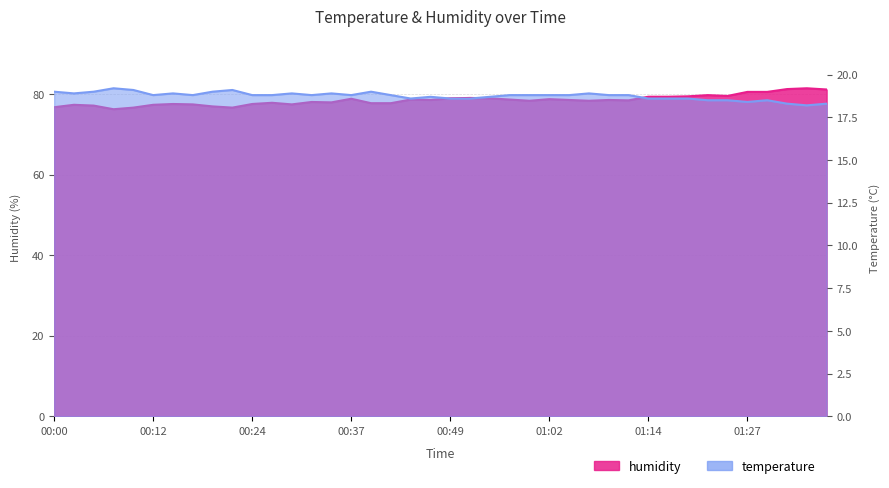

Reading left to right, what are all the values shown in this chart?

humidity: 76.7	77.3	77.1	76.2	76.6	77.3	77.5	77.4	76.9	76.6	77.5	77.8	77.4	78.0	77.9	78.8	77.7	77.7	78.6	78.5	78.9	79.0	78.9	78.6	78.3	78.7	78.5	78.3	78.5	78.4	79.3	79.3	79.4	79.7	79.5	80.5	80.5	81.2	81.4	81.1
temperature: 19.0	18.9	19.0	19.2	19.1	18.8	18.9	18.8	19.0	19.1	18.8	18.8	18.9	18.8	18.9	18.8	19.0	18.8	18.6	18.7	18.6	18.6	18.7	18.8	18.8	18.8	18.8	18.9	18.8	18.8	18.6	18.6	18.6	18.5	18.5	18.4	18.5	18.3	18.2	18.3